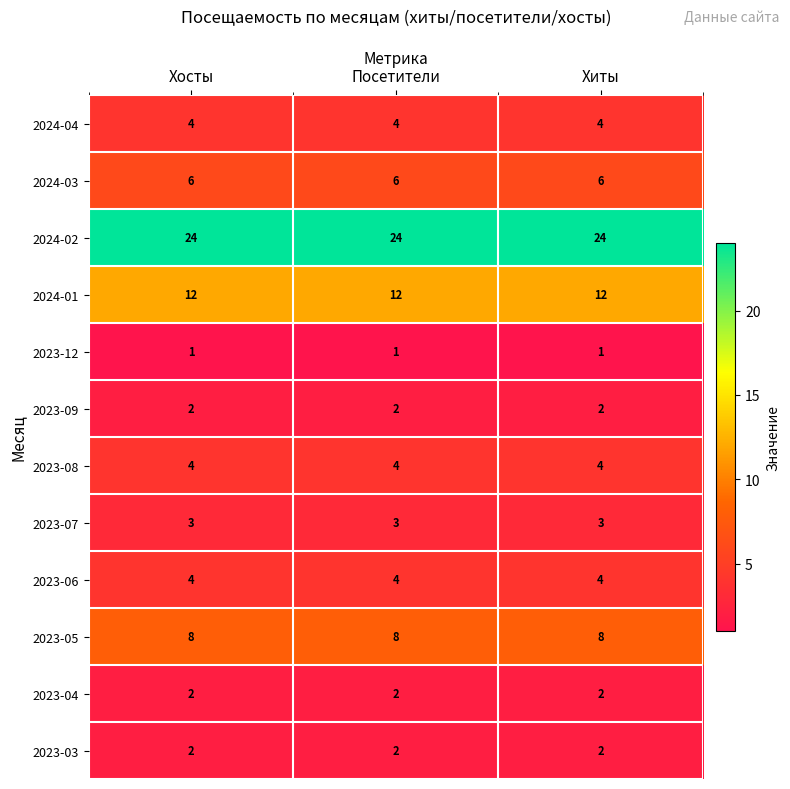

What value does the 2024-03 series have at Посетители?

6